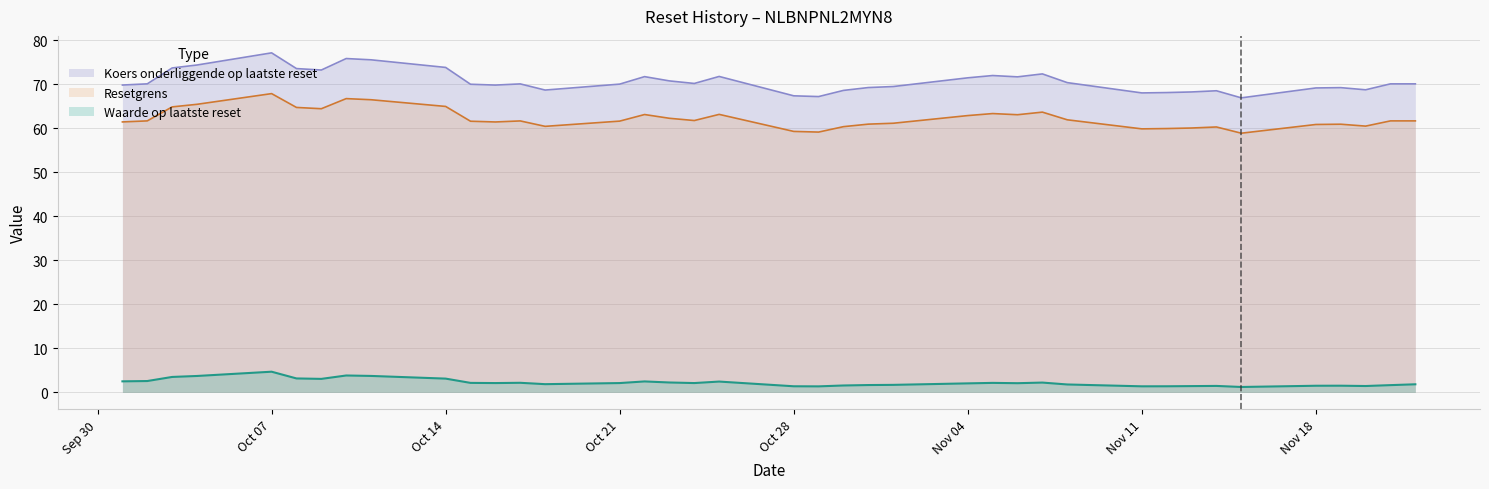

What is the difference between the maximum and minimum values in the Waarde op laatste reset series?

3.5